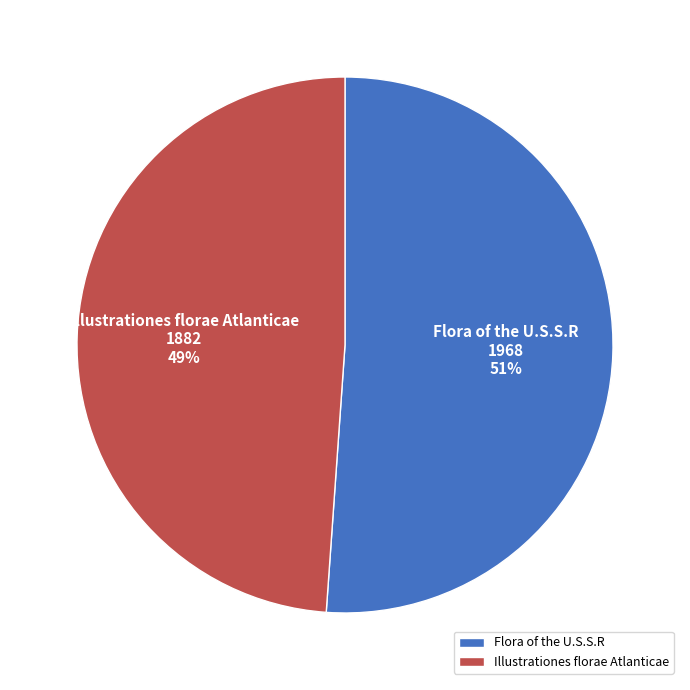

To the nearest percent, what is the combined percentage of Illustrationes florae Atlanticae and Flora of the U.S.S.R?

100%